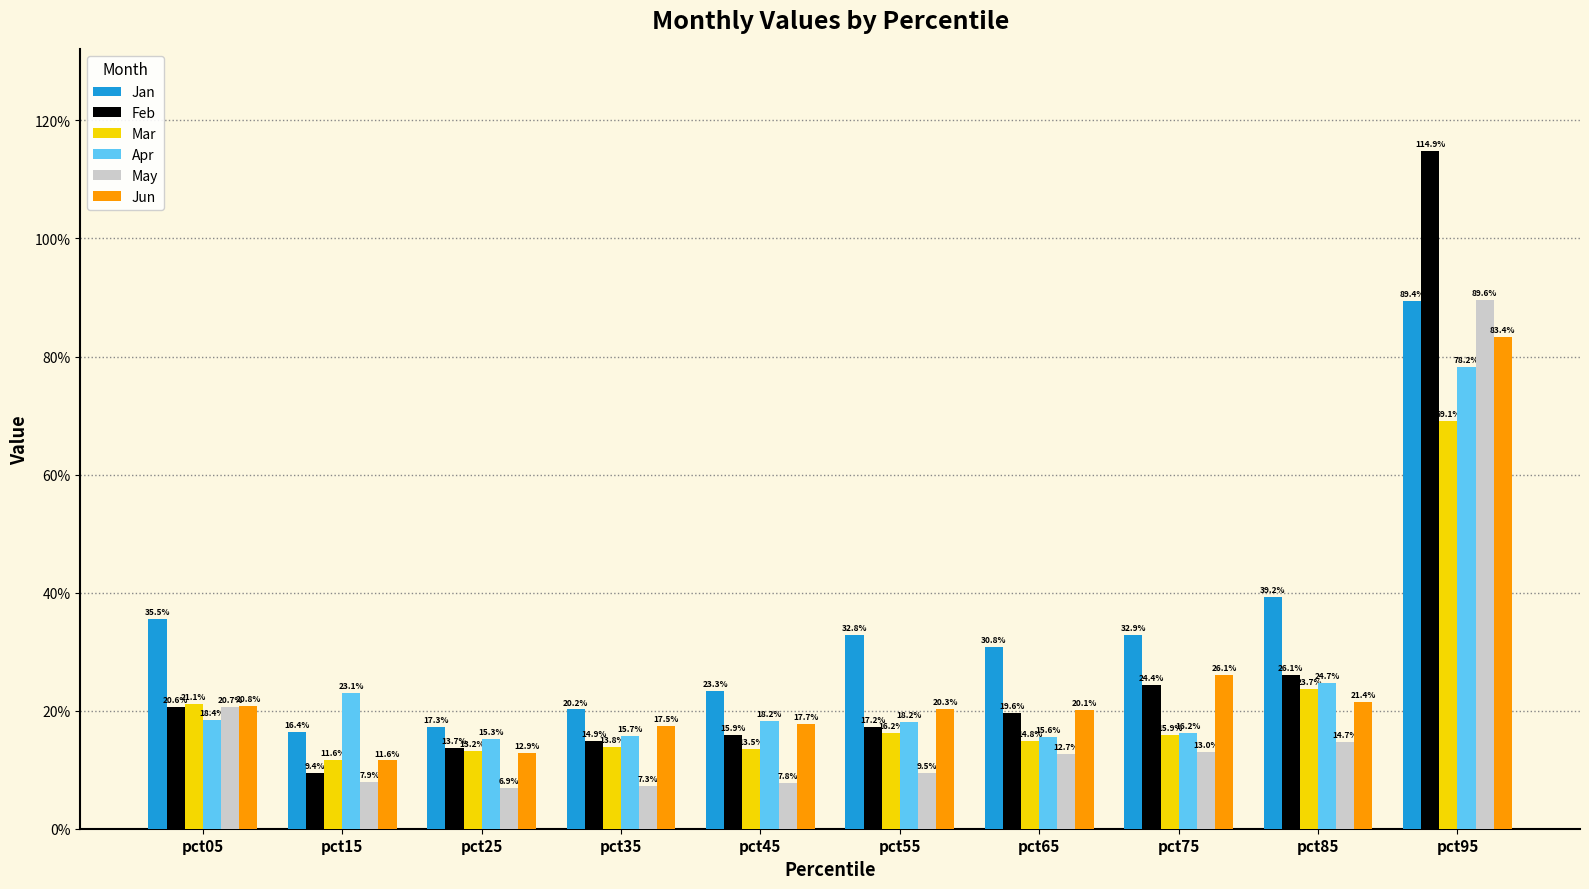

Rank the series at pct35 from highest to lowest value.

Jan, Jun, Apr, Feb, Mar, May